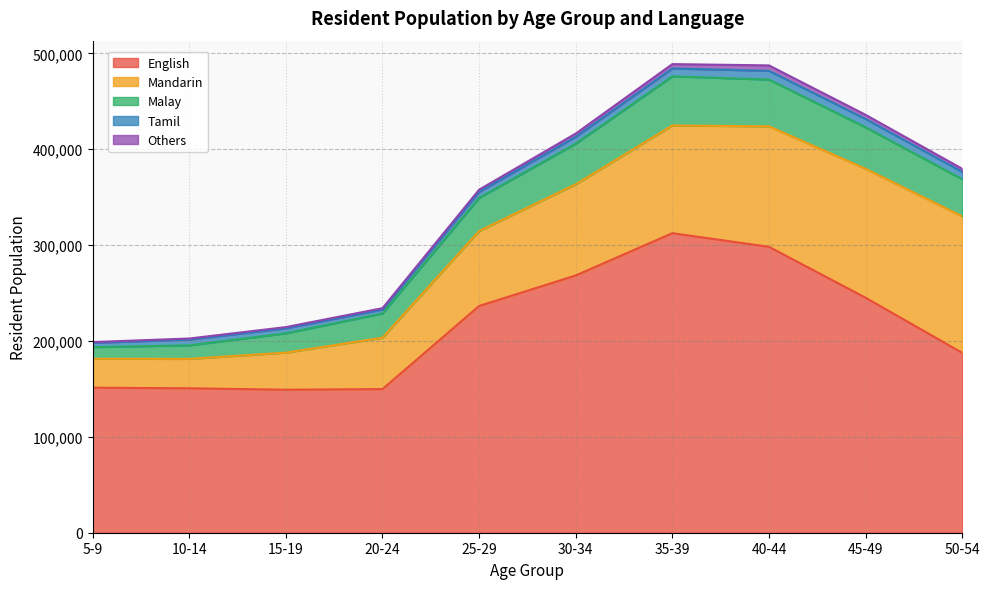

How many data points in Mandarin are above 95123?

4